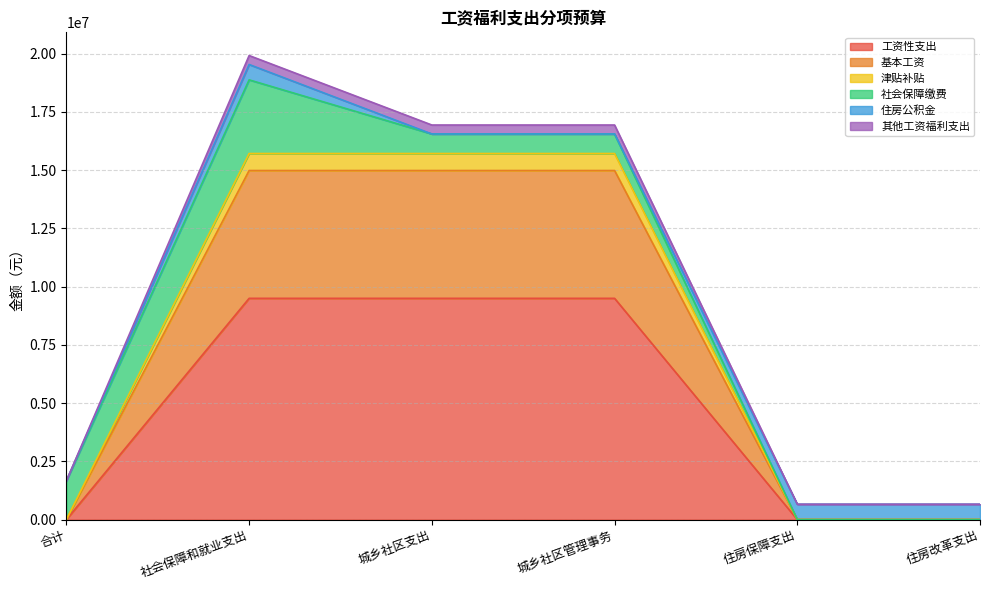

What is the highest value of the 工资性支出 series?

9496676.8